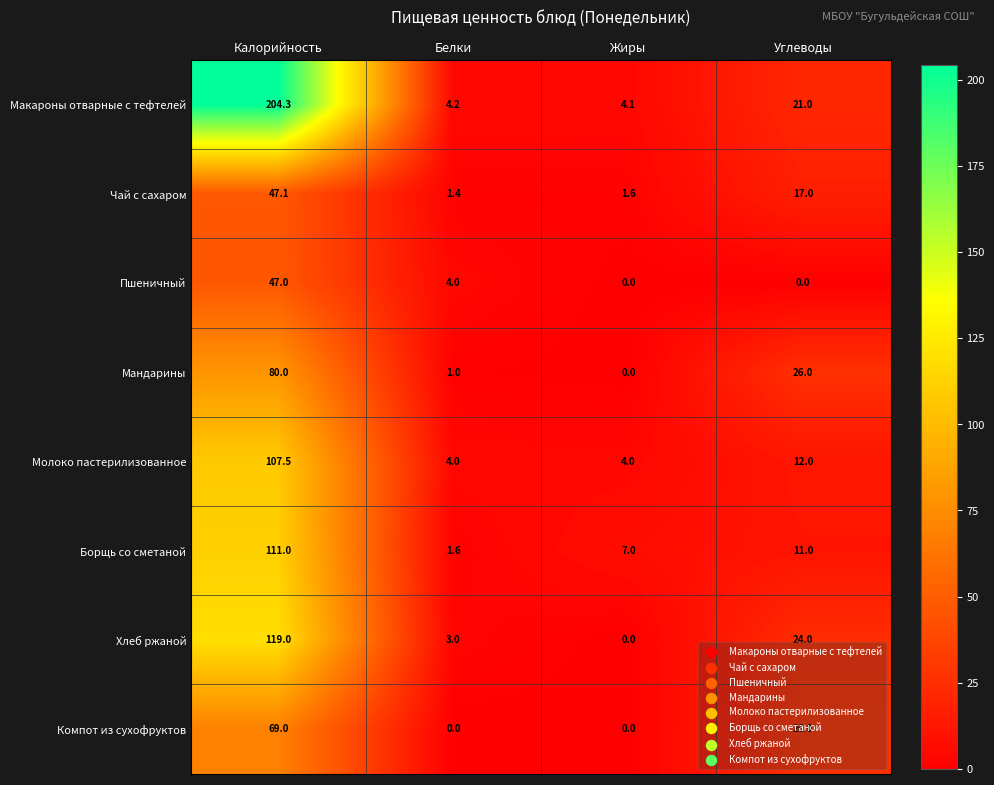

List the series in order of their peak value, lowest first.

Пшеничный, Чай с сахаром, Компот из сухофруктов, Мандарины, Молоко пастерилизованное, Борщь со сметаной, Хлеб ржаной, Макароны отварные с тефтелей